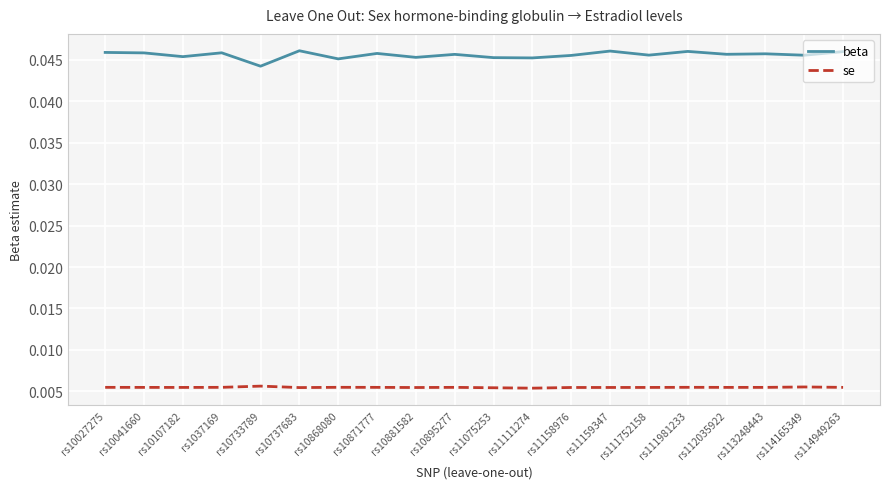

Which series has the largest total across all categories?

beta